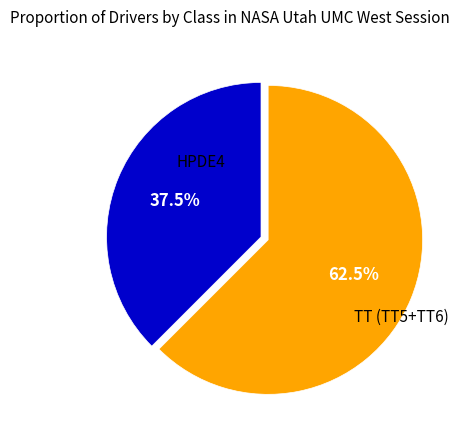

Does any single category account for the majority?

Yes